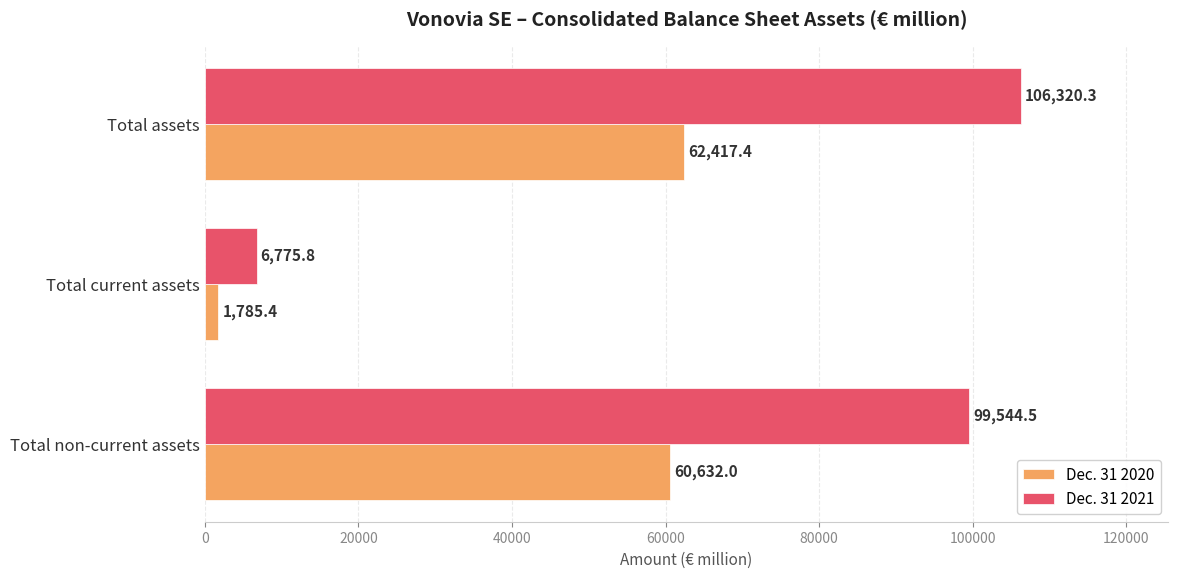

How many values in the Dec. 31 2020 series are below 60632?

1